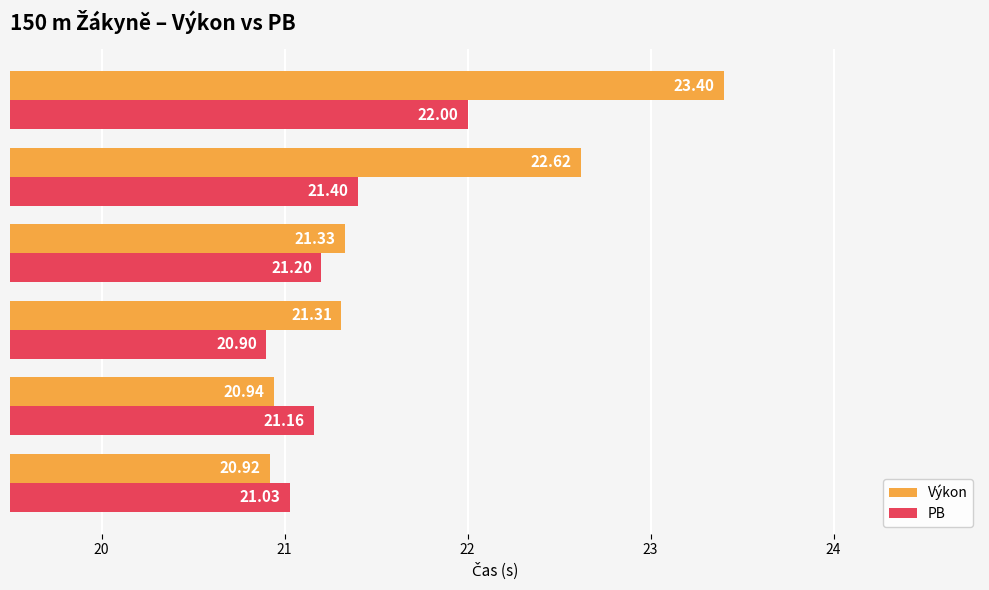

Which series has the largest total across all categories?

Výkon